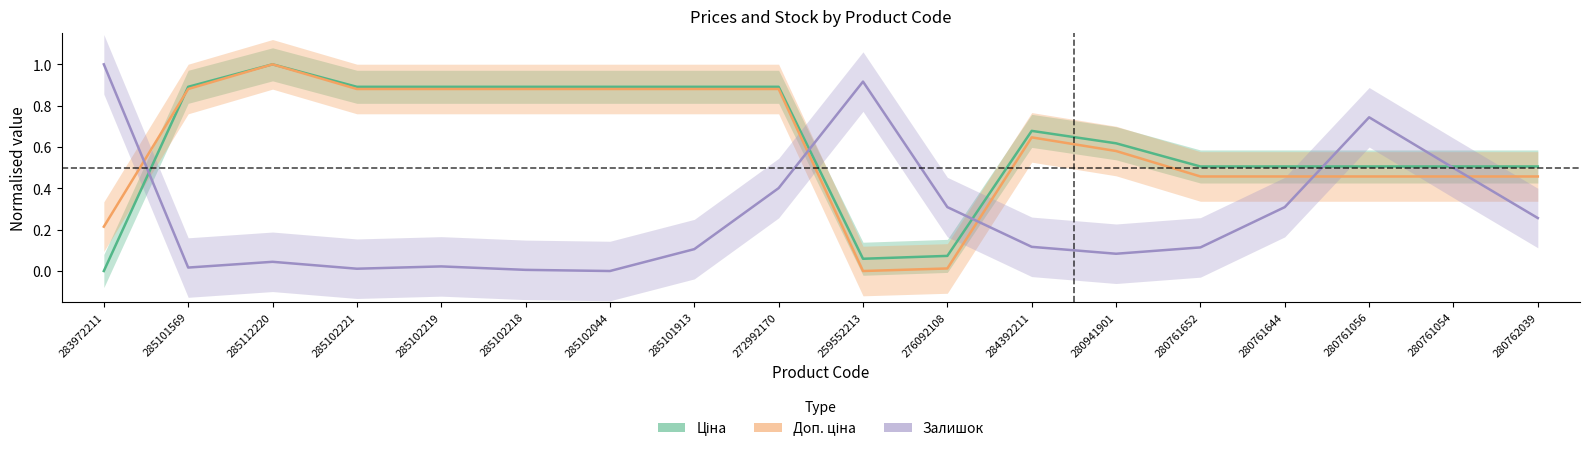

At which category does Ціна reach its first local peak?

285112220